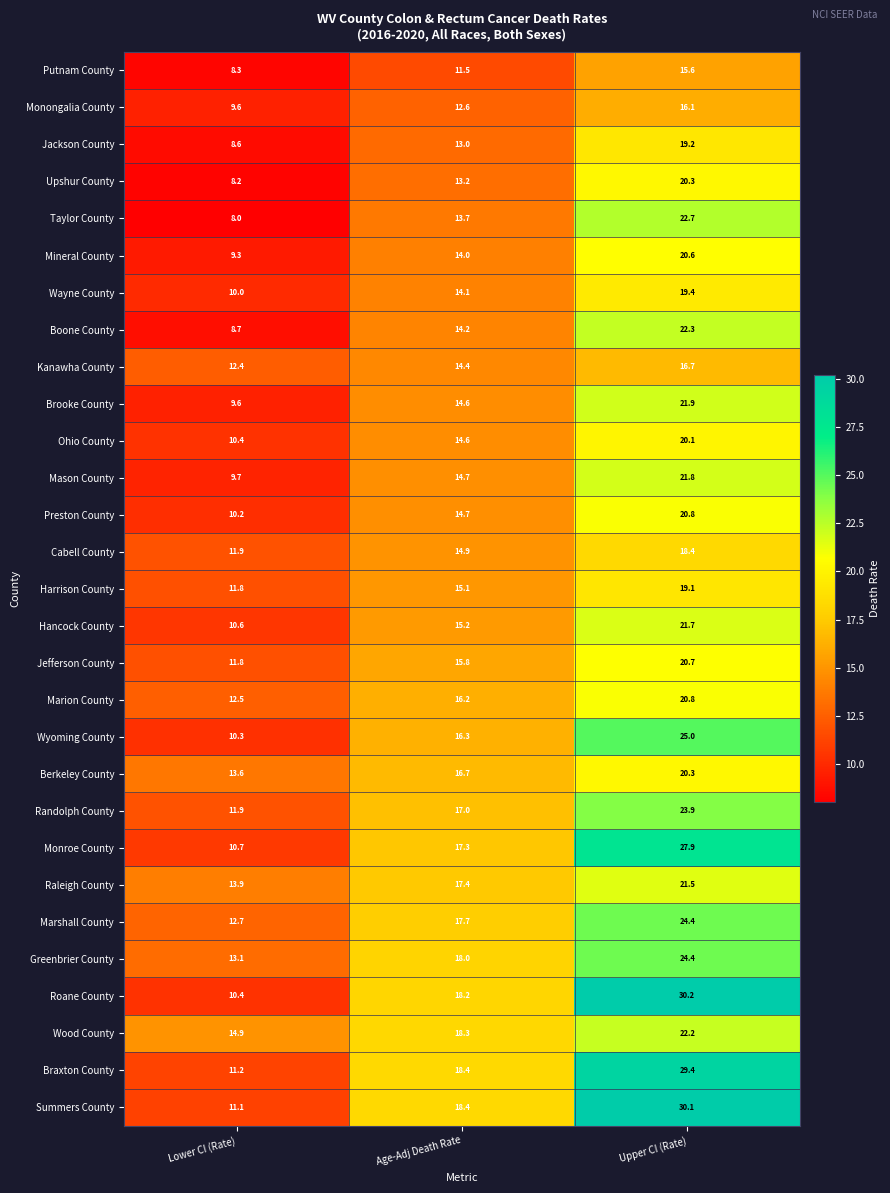

What is the difference between the highest and lowest values at Upper CI (Rate)?

14.6